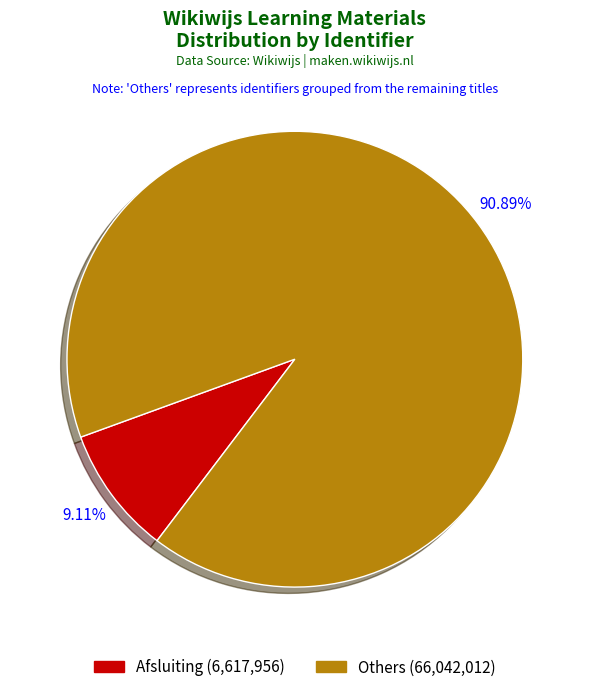

How many segments does this pie chart have?

2